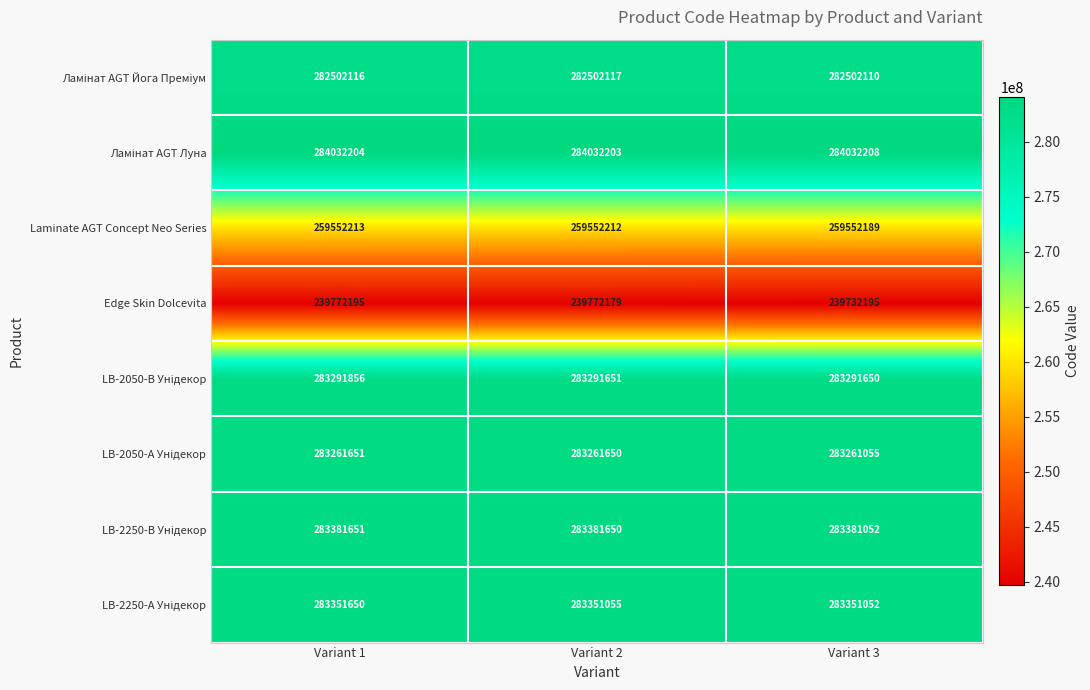

What is the difference between the highest and lowest values at Variant 1?

44260009